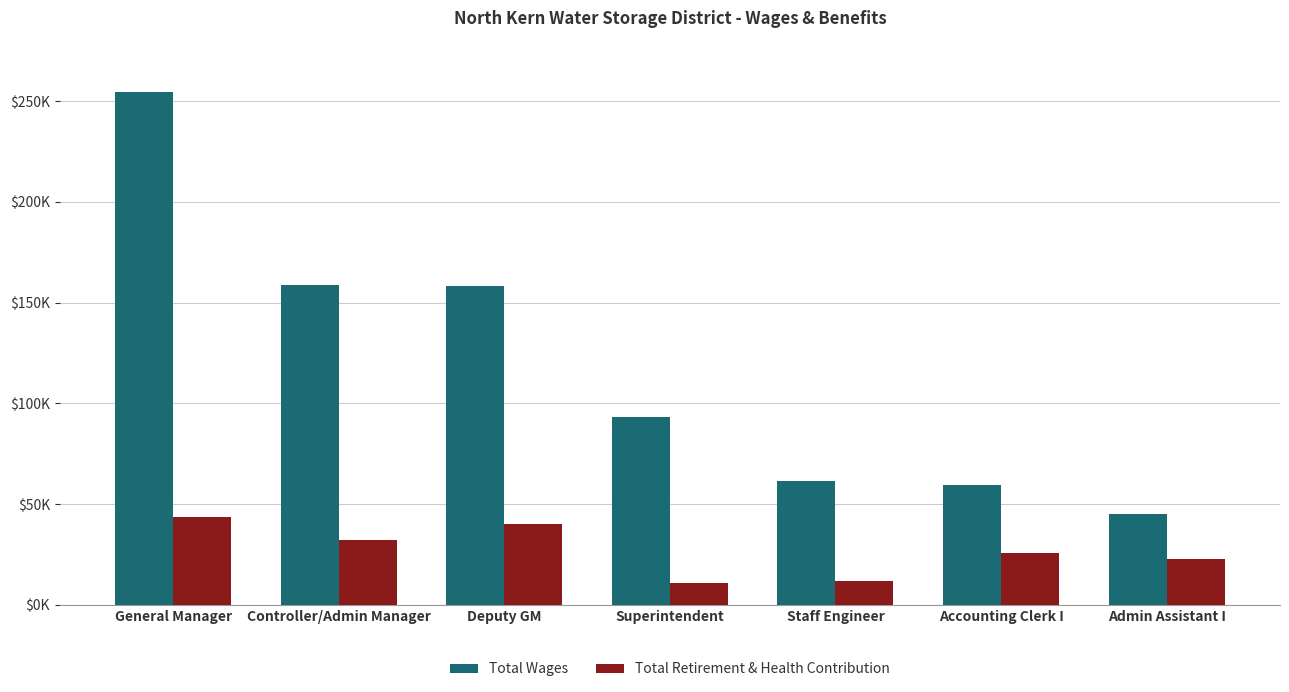

True or false: Total Wages has a value of 158360 at Deputy GM.

True